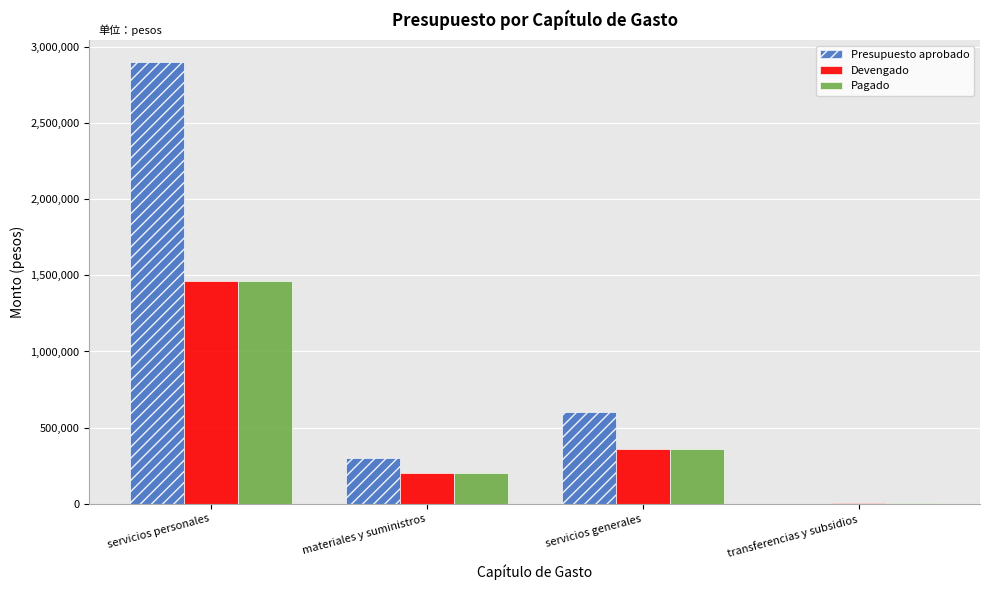

What is the highest value of the Devengado series?

1463433.1